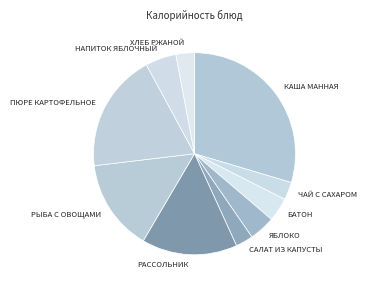

What is the ratio of the value at РЫБА С ОВОЩАМИ to the value at ПЮРЕ КАРТОФЕЛЬНОЕ?

0.8